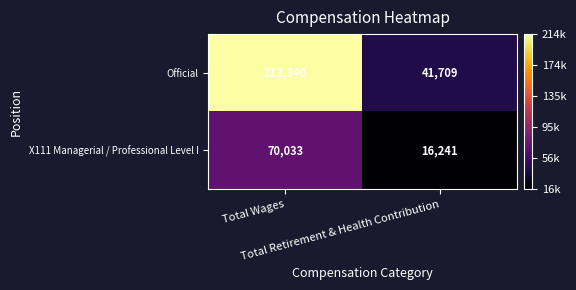

What is the minimum value shown in the chart?

16241